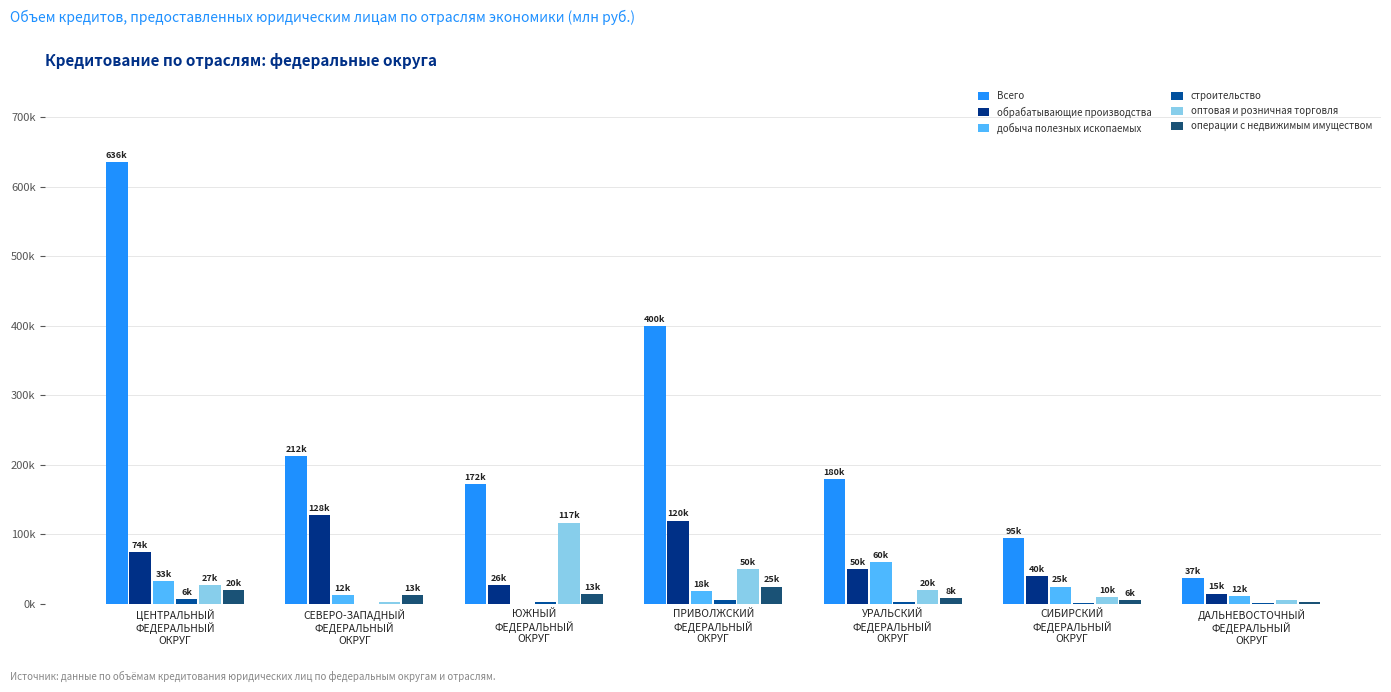

Are the bars grouped side by side (vs. stacked)?

Yes